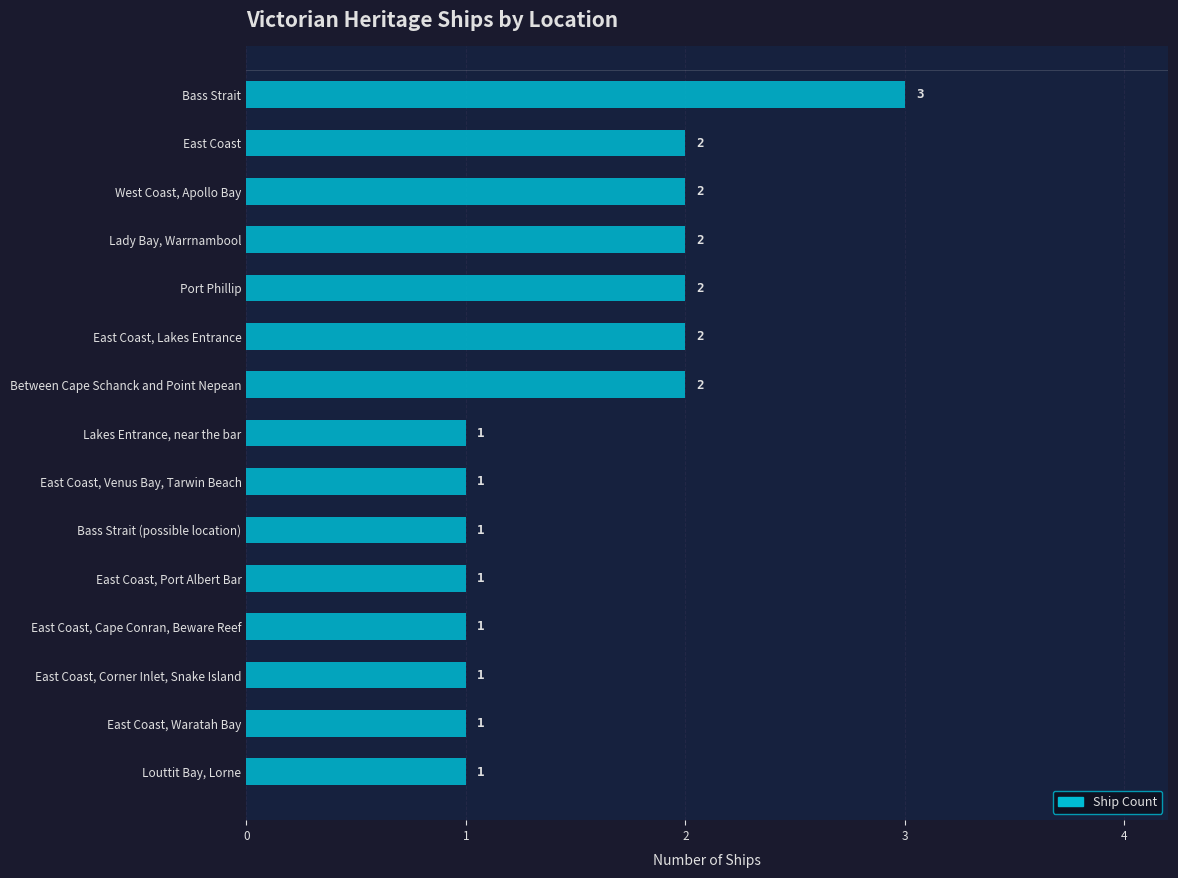

Count the values in the range 1 to 2.

14